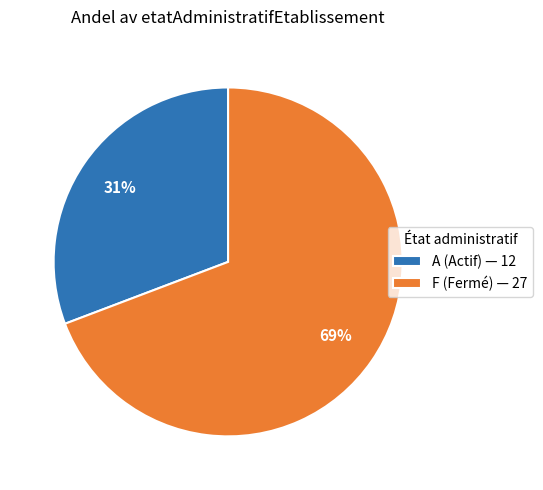

Is there any slice that represents more than half of the pie?

Yes